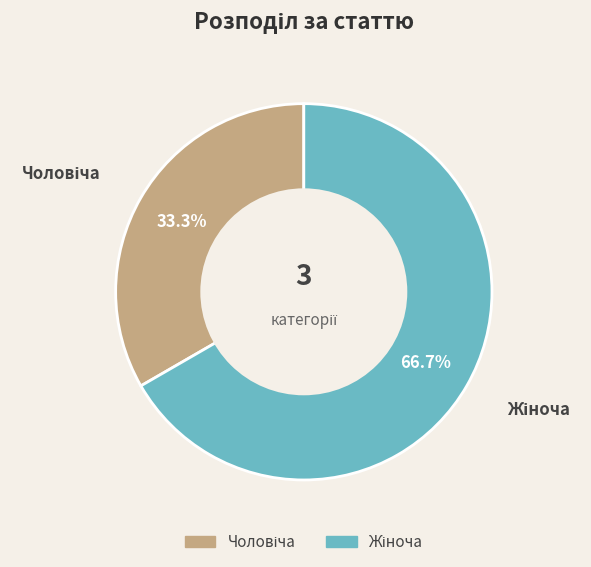

Is there any slice that represents more than half of the pie?

Yes